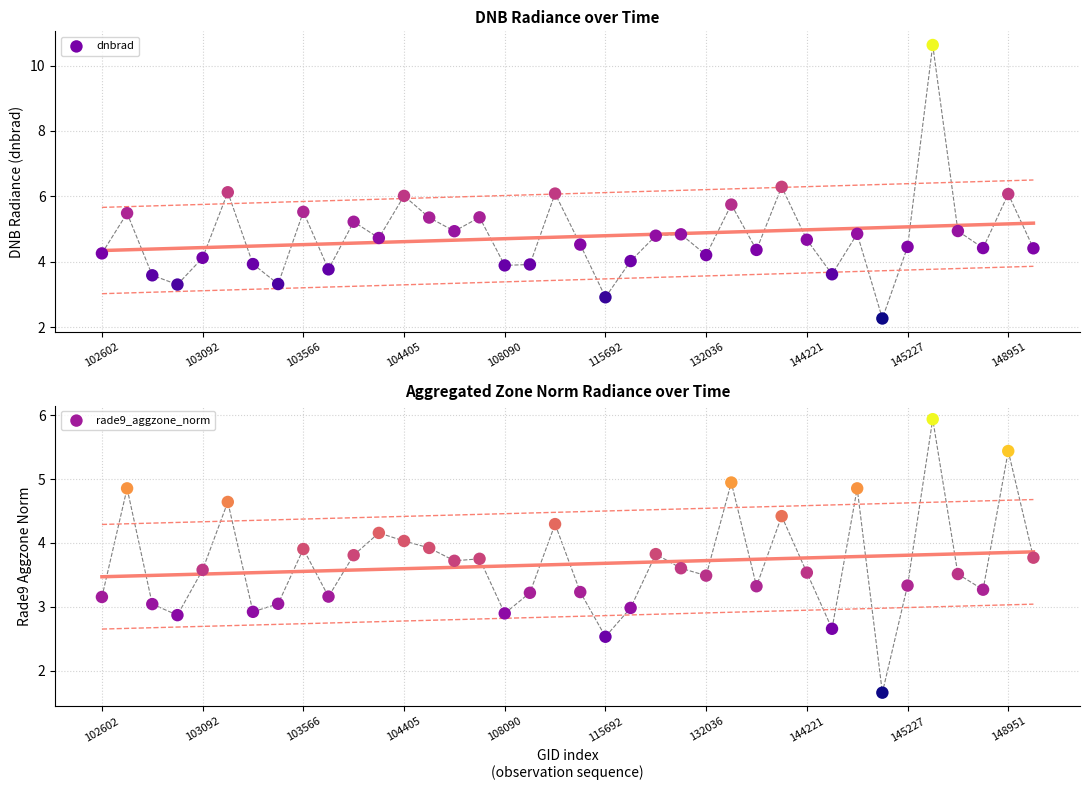

Which series has the widest spread of Y values?

dnbrad